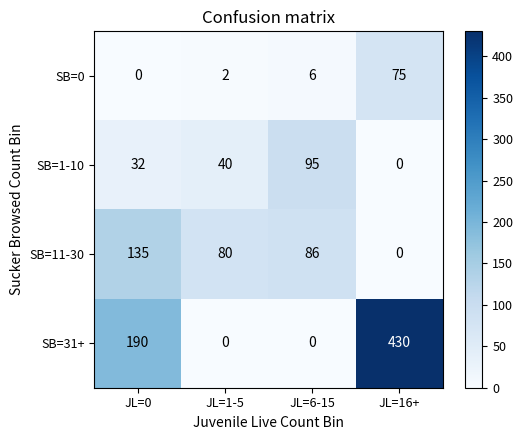

Which series has the widest spread of values?

SB=31+